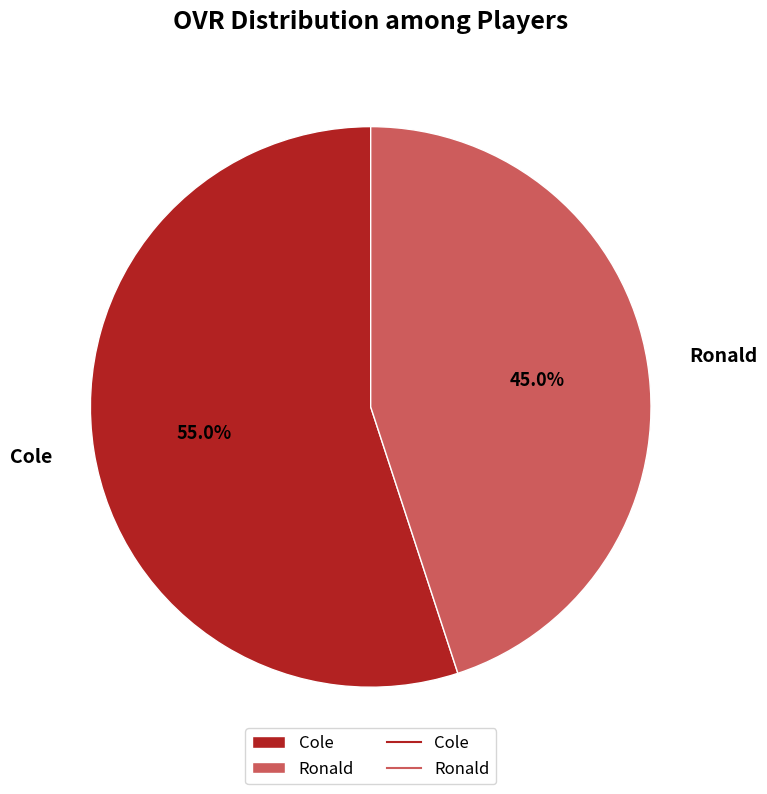

Combined, what portion of the pie is Cole and Ronald?

100.0%